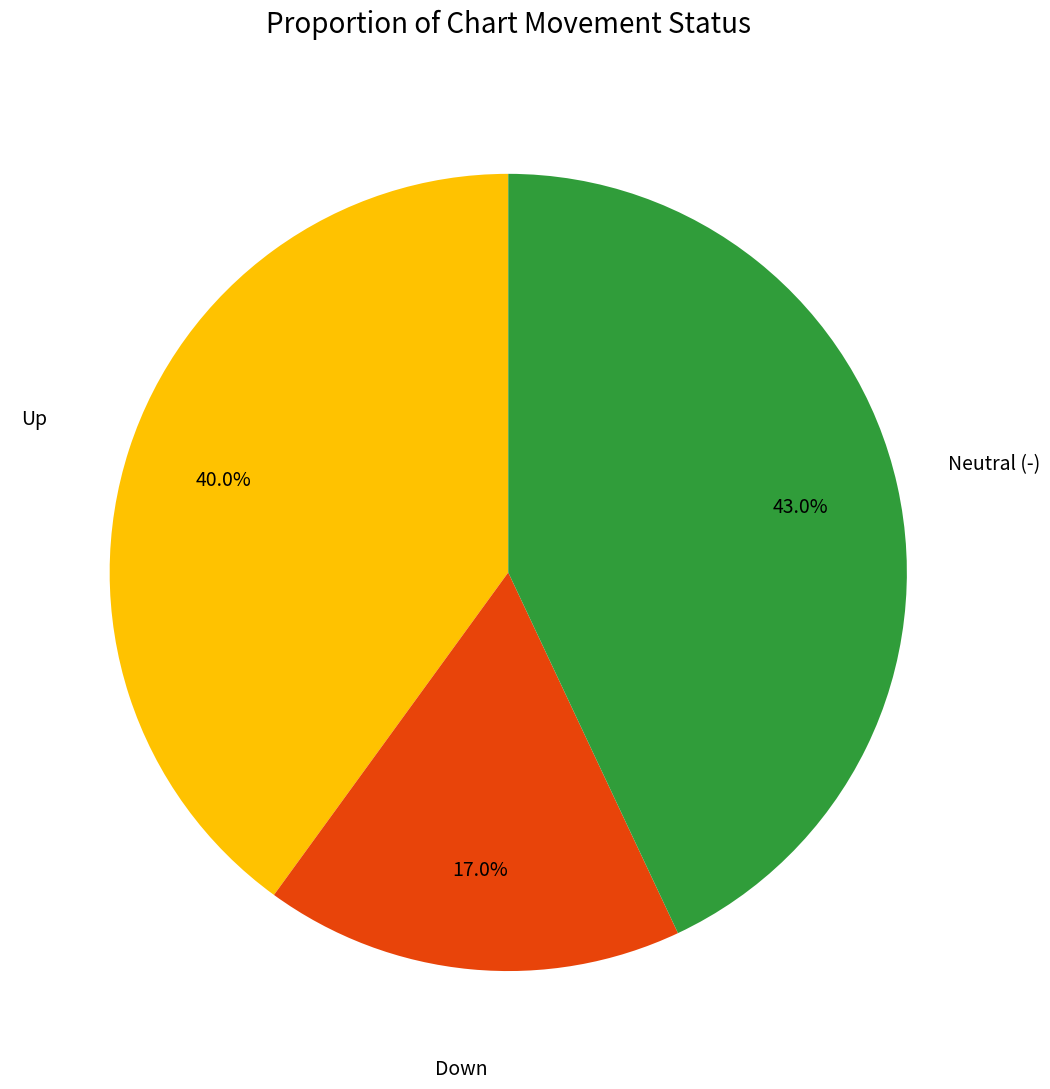

Is Neutral (-) the majority of the pie?

No